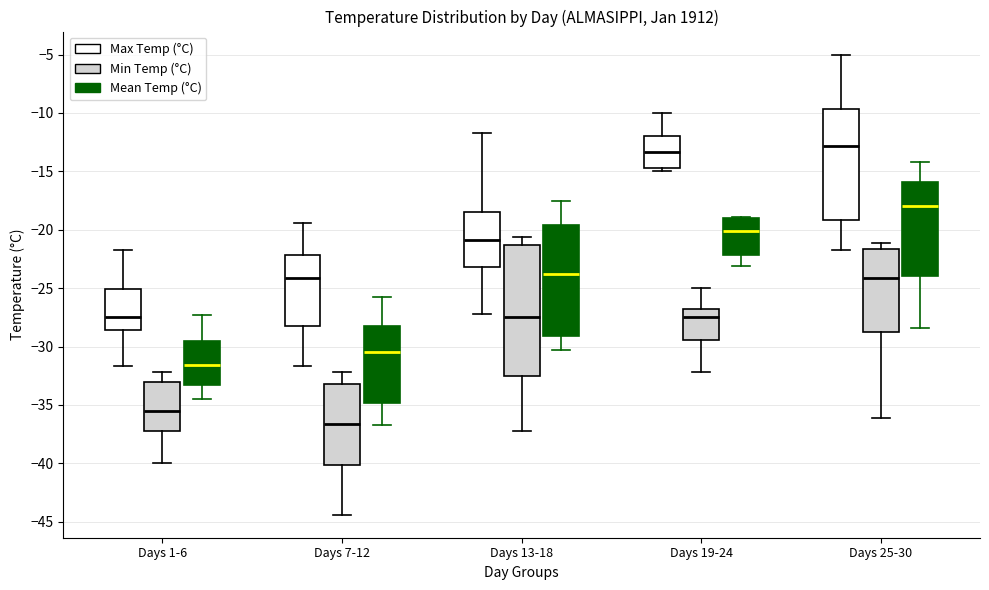

Which box is the tallest, from its lower edge to its upper edge?

Days 13-18 (Min Temp (°C))